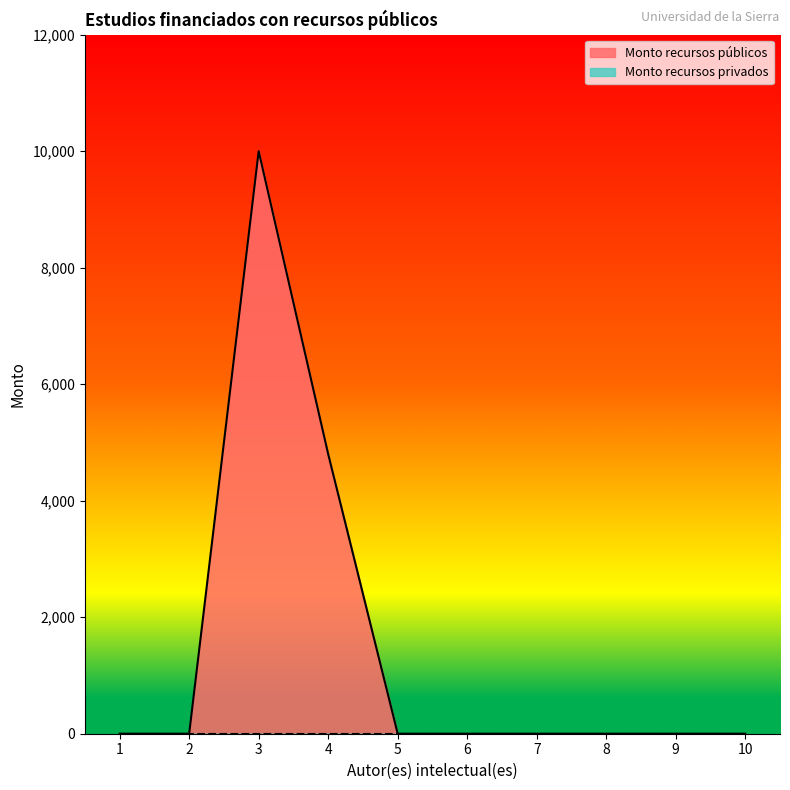

Between 5 and 9, which is larger?

5